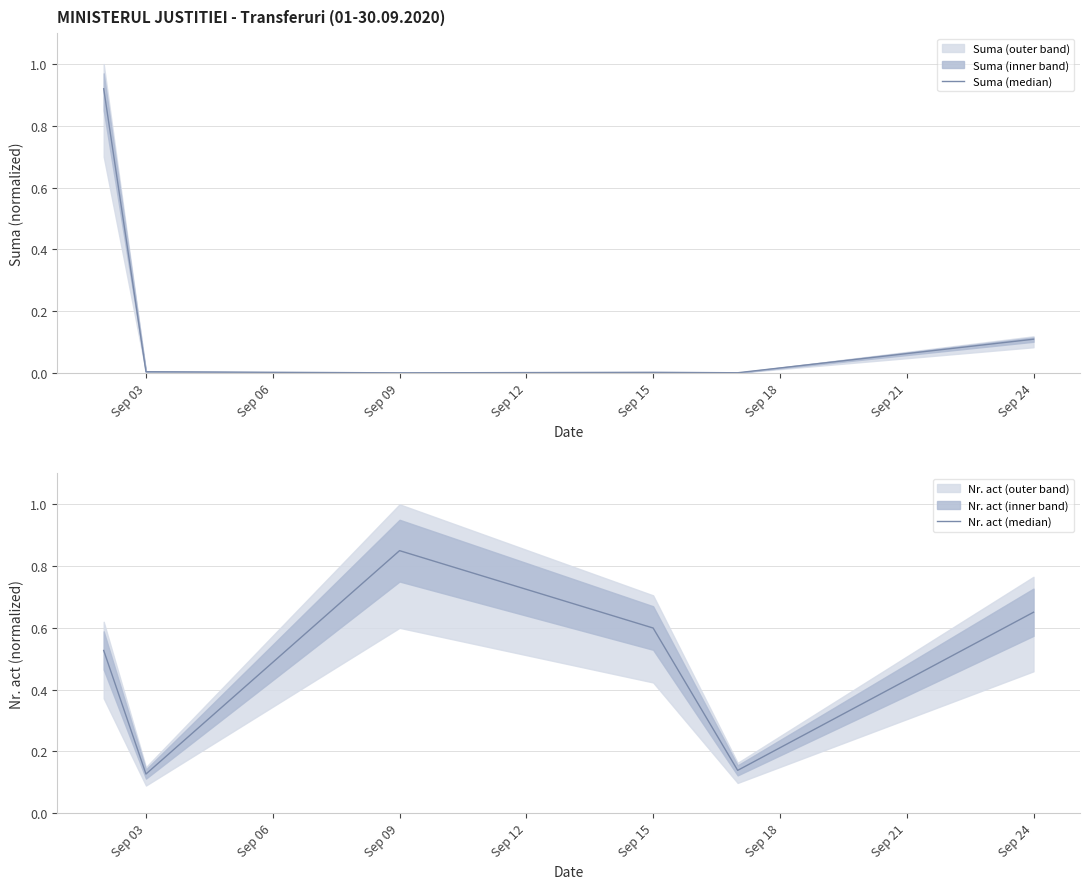

True or false: Nr. act (median) has more than 1 interior local peaks.

False